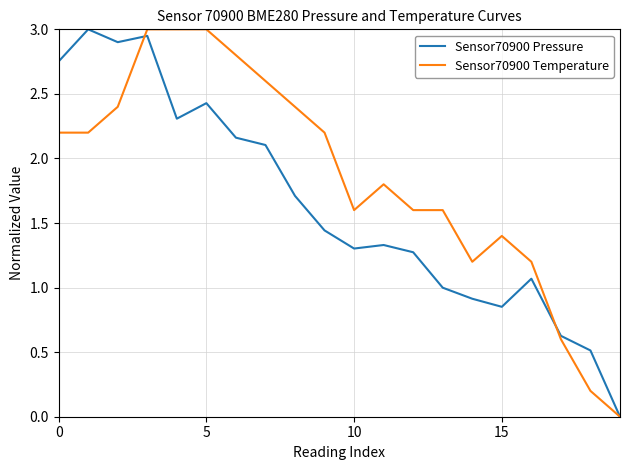

What is the maximum value for Sensor70900 Pressure?

3.0